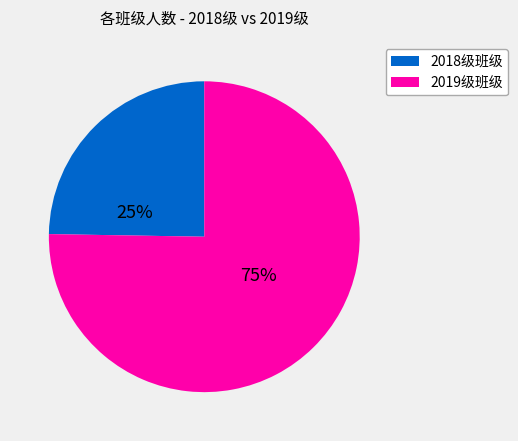

Does any single category account for the majority?

Yes